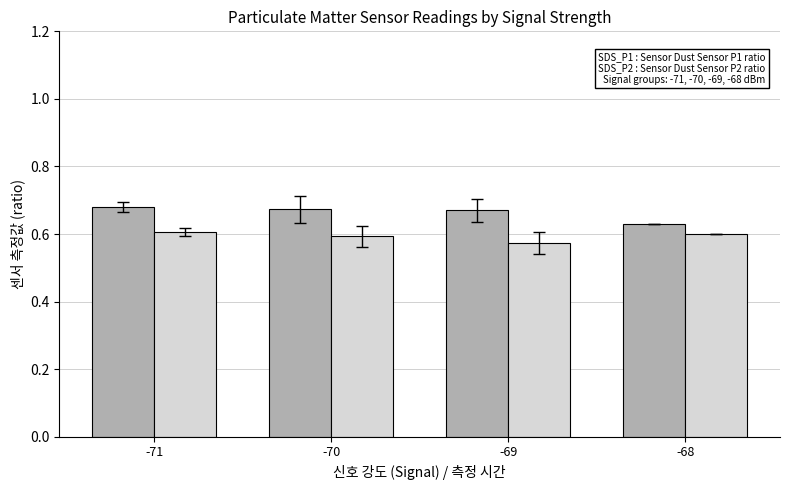

What is the total value across all series at -71?

1.3